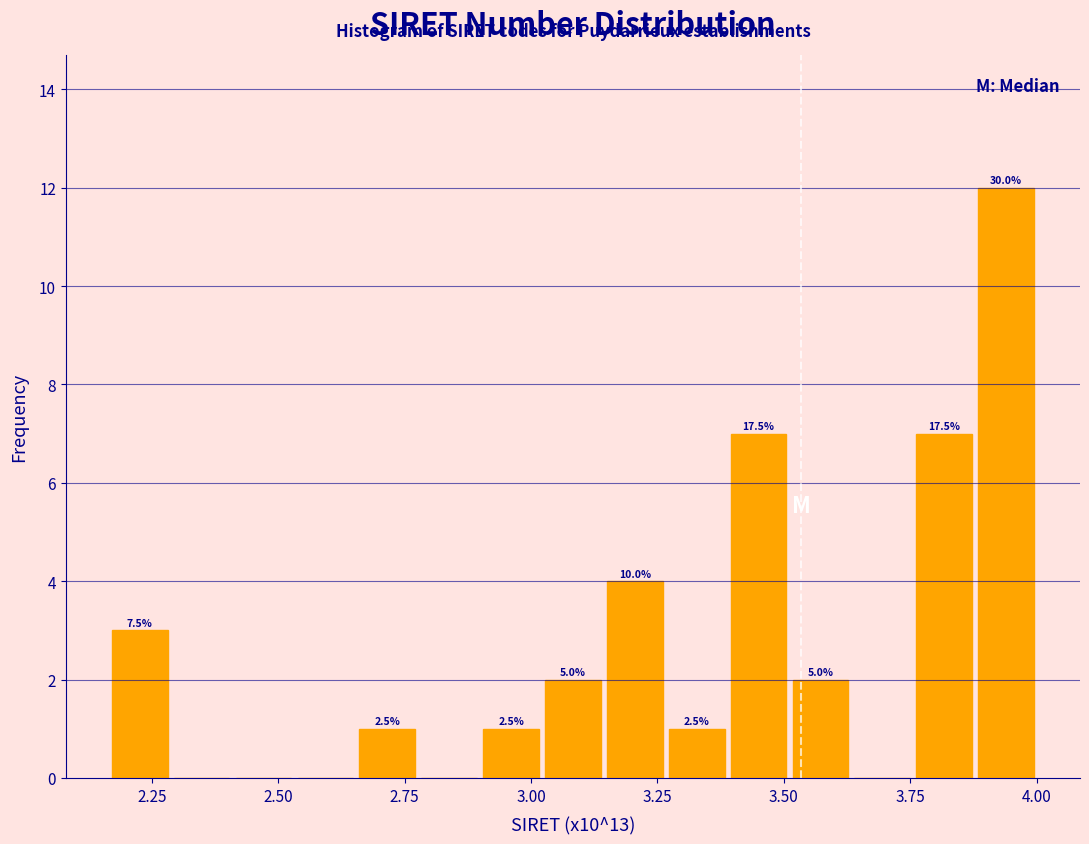

Around what value on the x-axis is the tallest bar? Give the approximate position of its centre, as read against the axis.

3.95